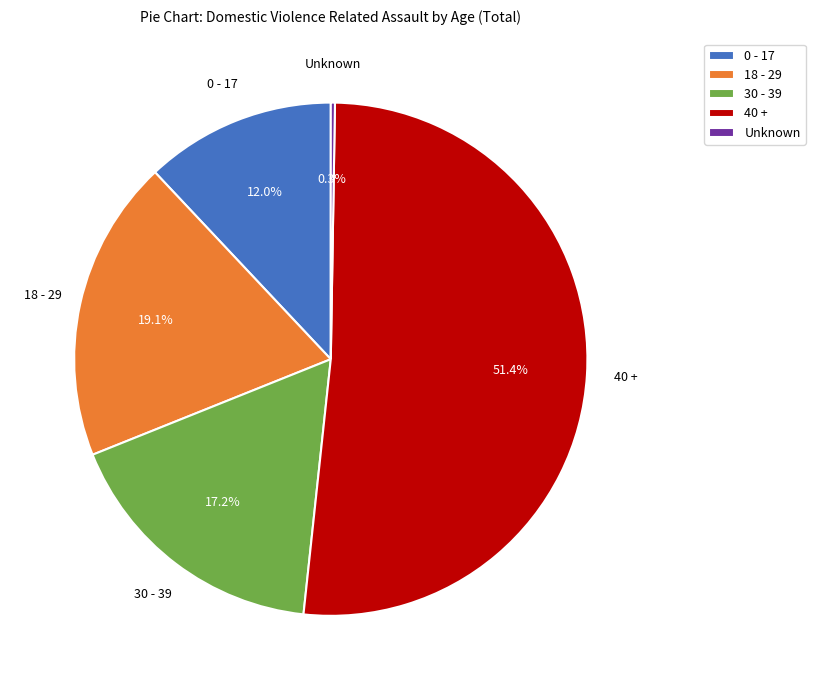

Does 40 + account for over 50% of the chart?

Yes